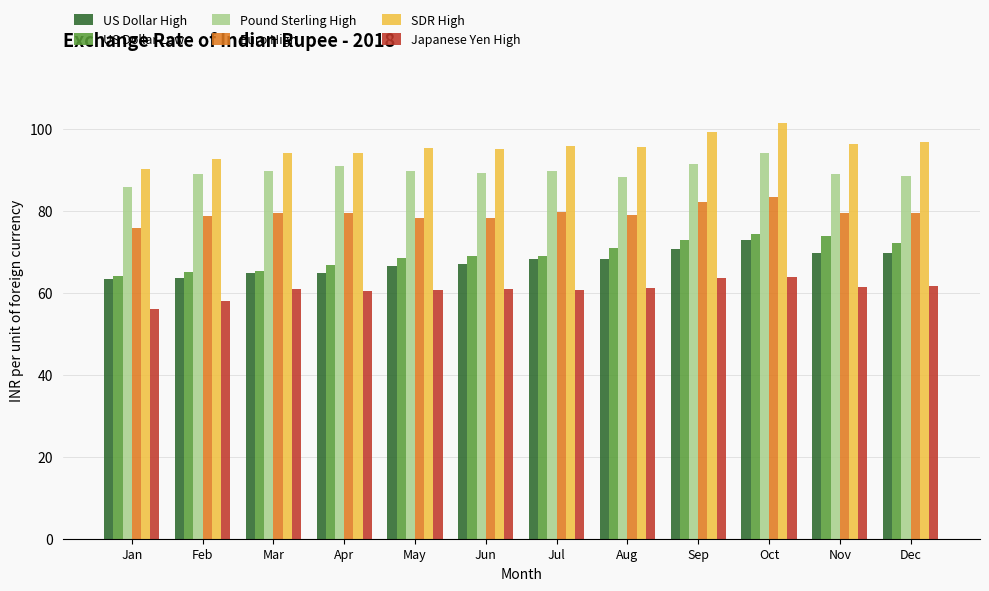

What is the total value across all series at Jan?

435.2